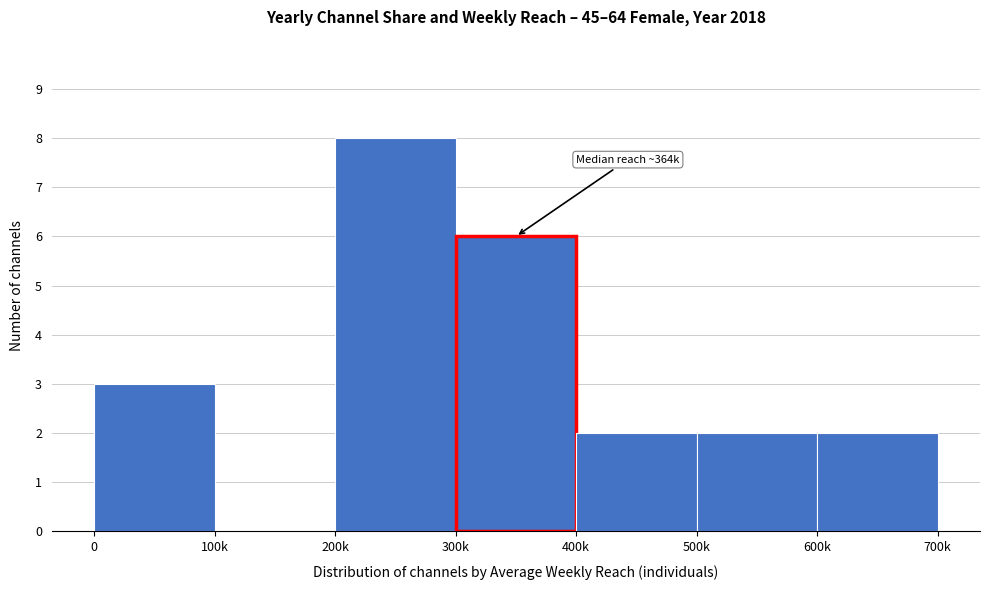

Reading left to right, what are all the values shown in this chart?

0=3	100k=0	200k=8	300k=6	400k=2	500k=2	600k=2